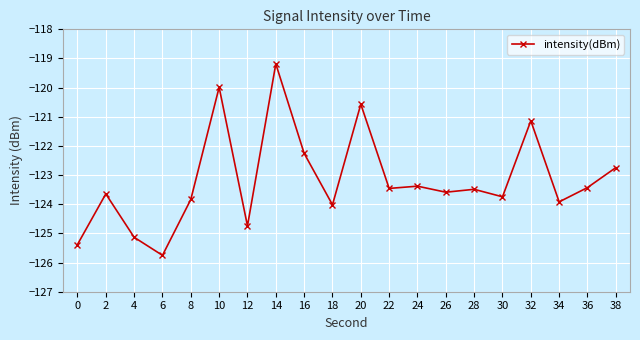

Between 0 and 8, which is larger?

8